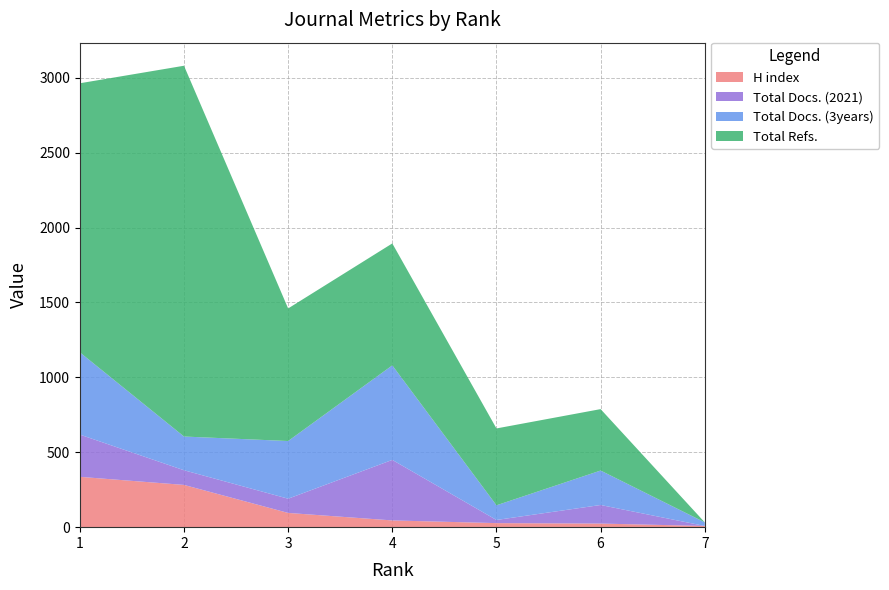

Reading left to right, what are all the values shown in this chart?

H index: 336	282	95	45	27	24	8
Total Docs. (2021): 282	98	95	404	21	124	0
Total Docs. (3years): 549	225	385	631	98	230	24
Total Refs.: 1796	2475	885	814	513	410	0